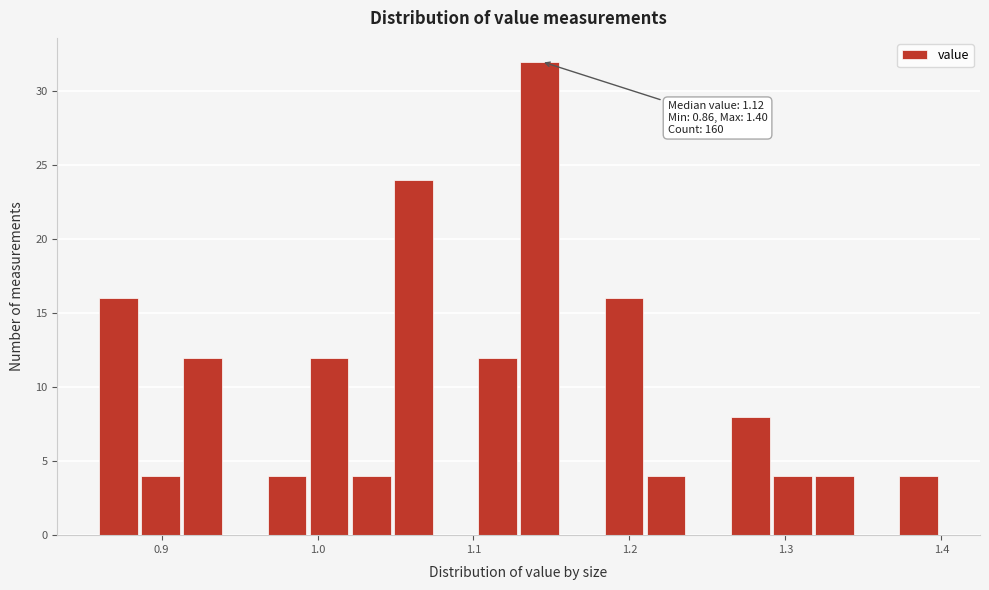

Around what value on the x-axis is the tallest bar? Give the approximate position of its centre, as read against the axis.

1.14